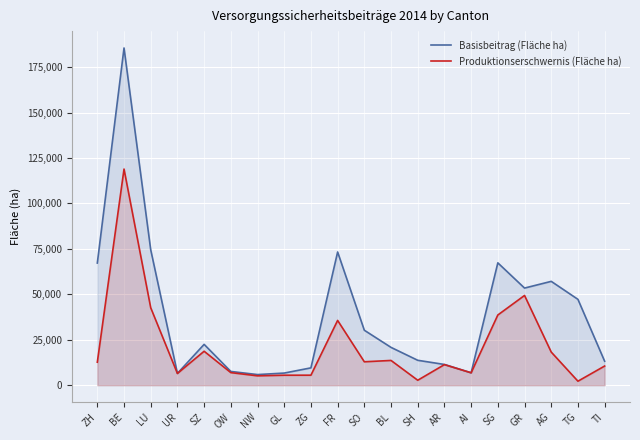

At which label does Basisbeitrag (Fläche ha) reach its minimum?

NW